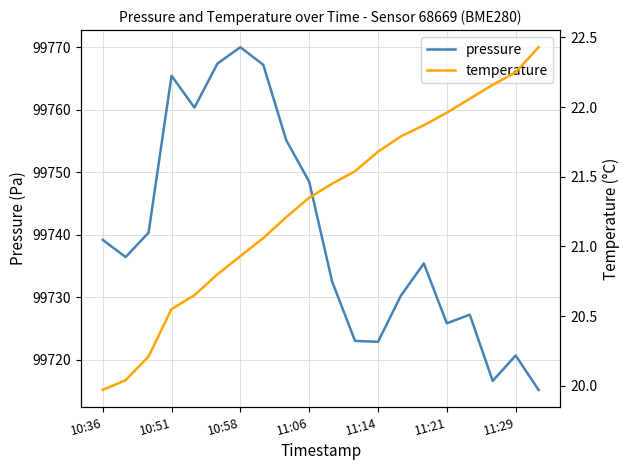

What is the average value of the temperature series?

21.3